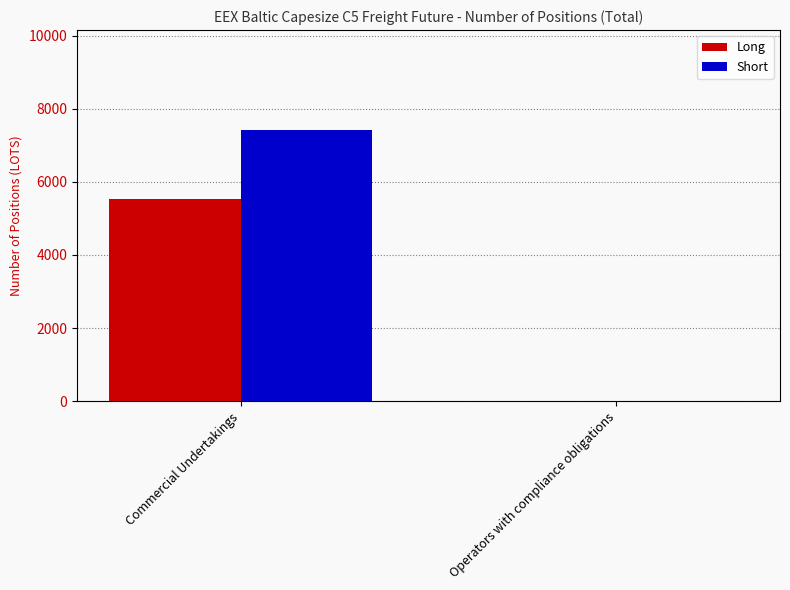

Reading left to right, what are all the values shown in this chart?

Long: Commercial Undertakings=5535	Operators with compliance obligations=0
Short: Commercial Undertakings=7425	Operators with compliance obligations=0